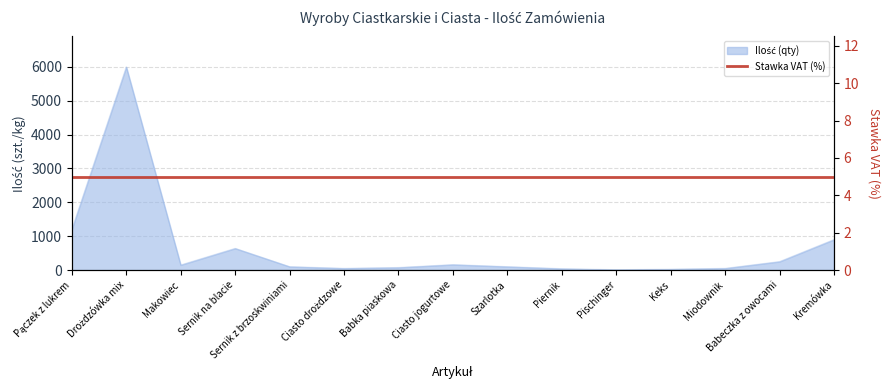

Reading left to right, transcribe all the data shown in this chart.

Pączek z lukrem=1200	Drożdzówka mix=6000	Makowiec=150	Sernik na blacie=640	Sernik z brzoskwiniami=100	Ciasto drożdzowe=50	Babka piaskowa=75	Ciasto jogurtowe=160	Szarlotka=100	Piernik=40	Pischinger=10	Keks=25	Miodownik=50	Babeczka z owocami=250	Kremówka=900